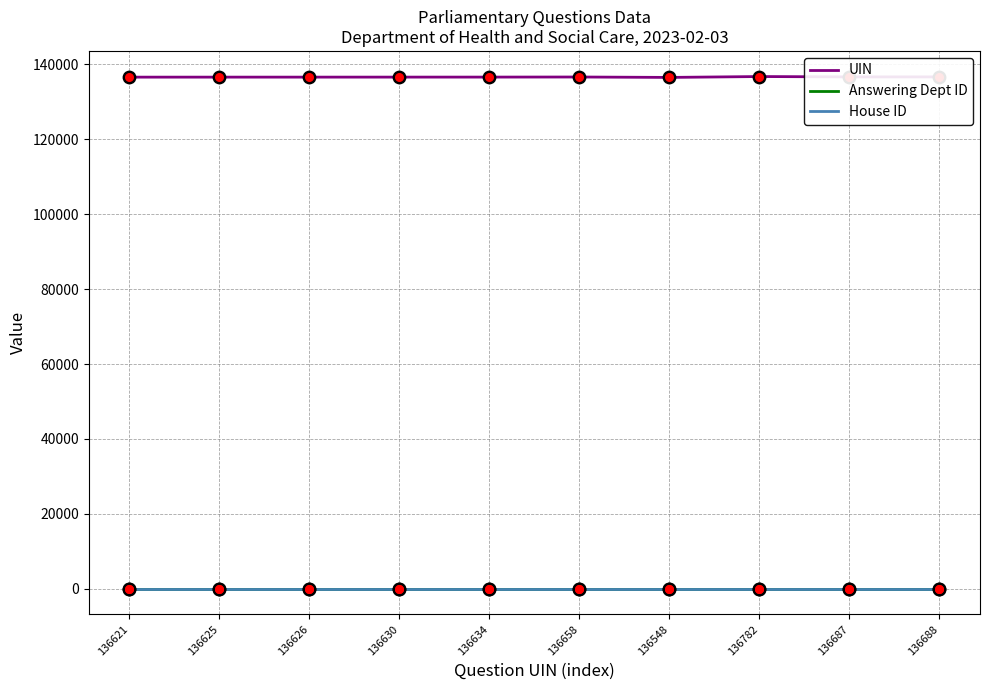

What are all the series names shown in the legend?

UIN, Answering Dept ID, House ID